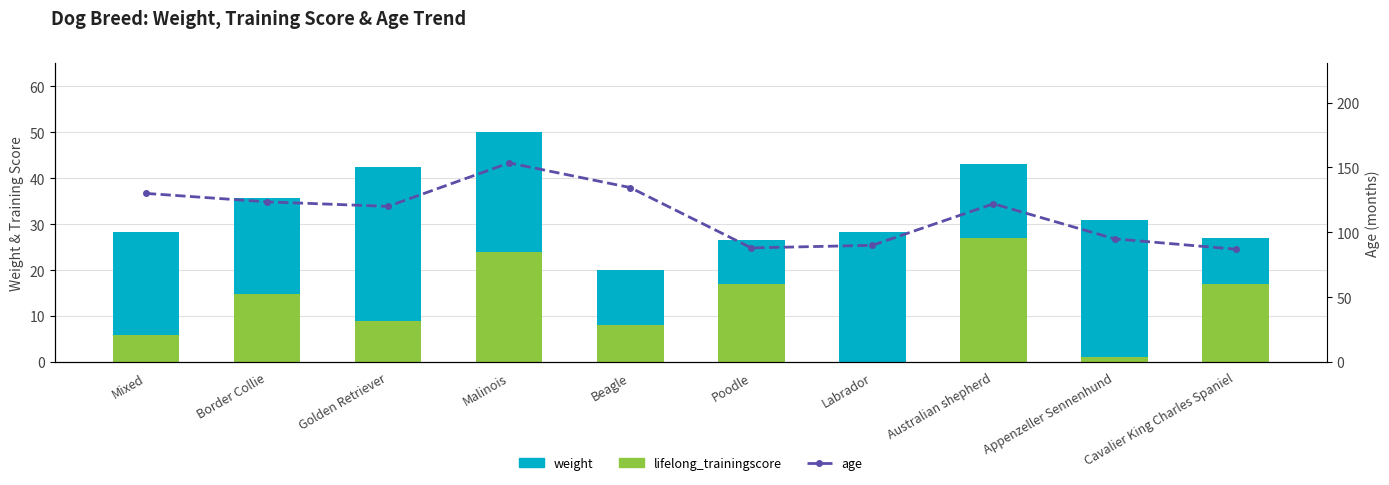

What are all the series names shown in the legend?

lifelong_trainingscore, weight, age